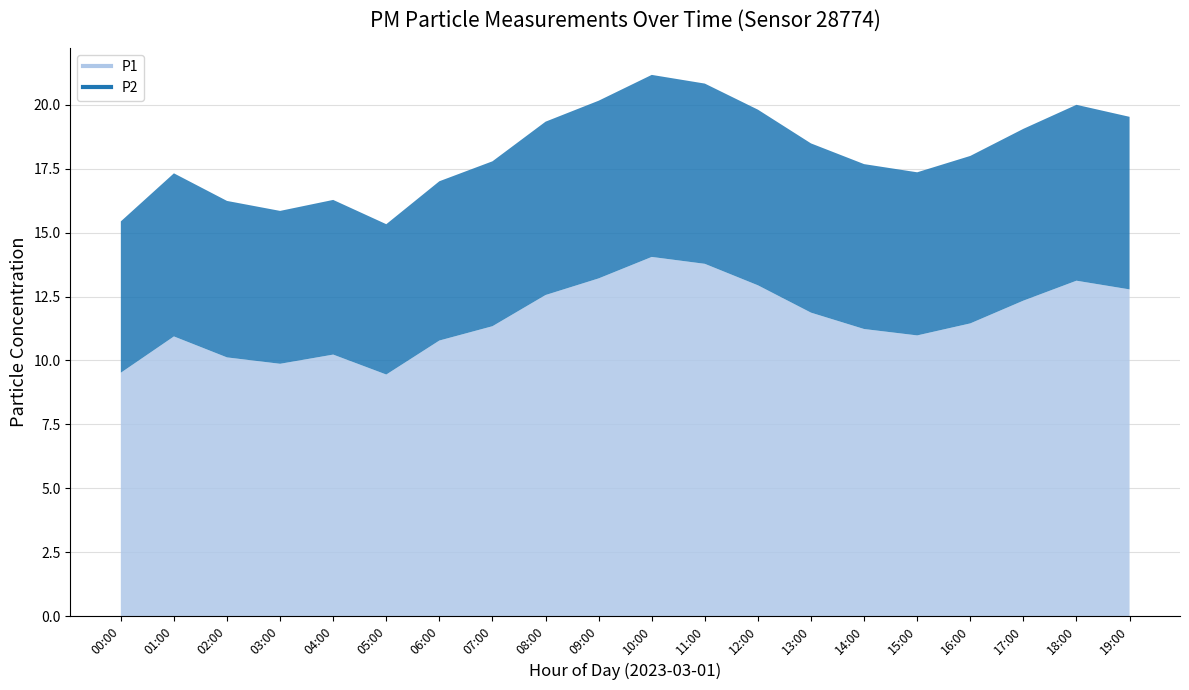

Where is the first local maximum for P2?

01:00